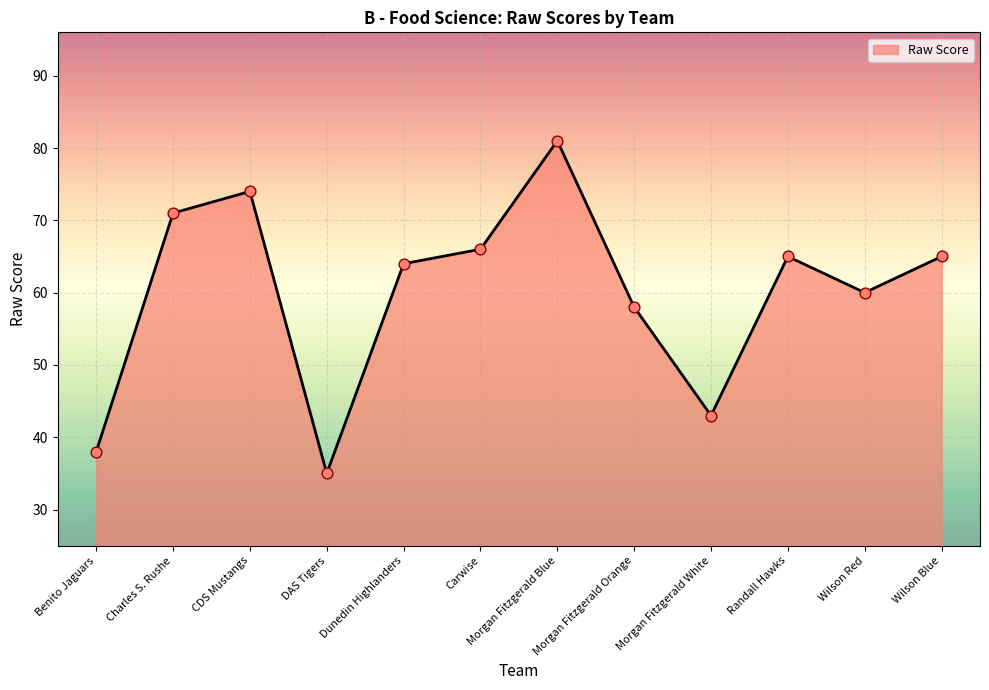

What is the change in value from Morgan Fitzgerald Blue to Wilson Blue?

-16